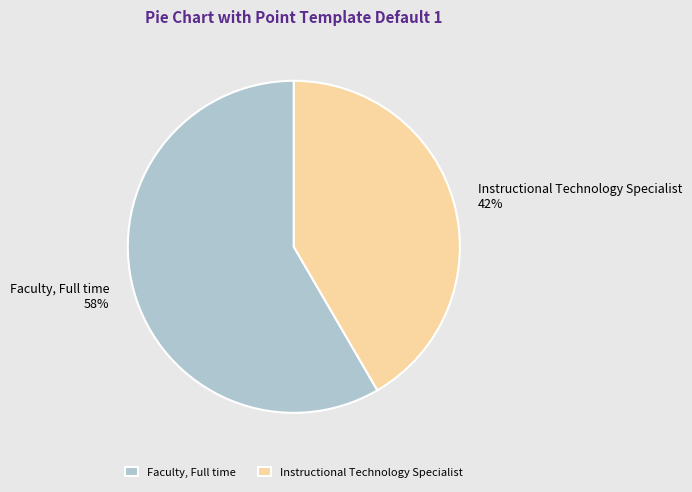

To the nearest percent, what portion does Instructional Technology Specialist represent?

42%